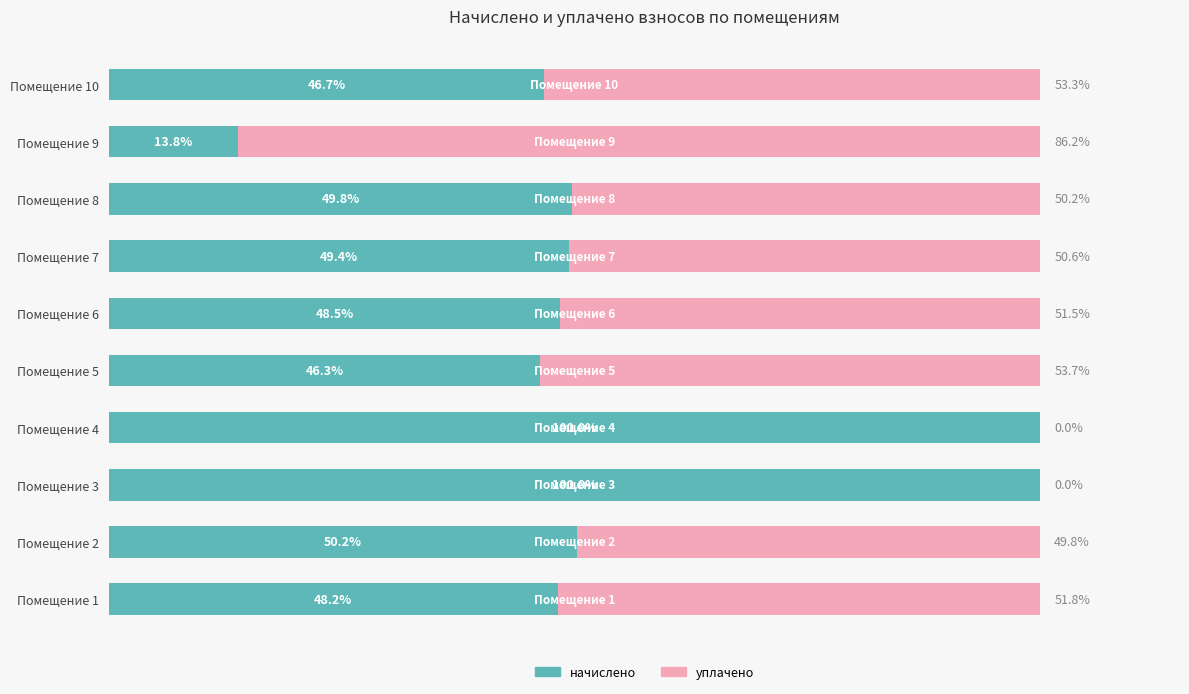

Where is начислено nearest to the value 56?

Помещение 2